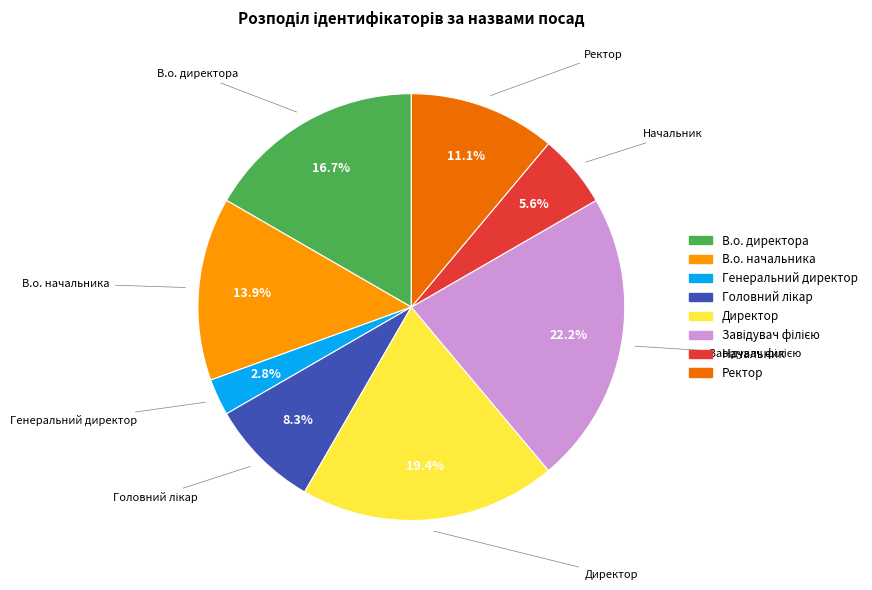

Count the number of slices in the pie.

8